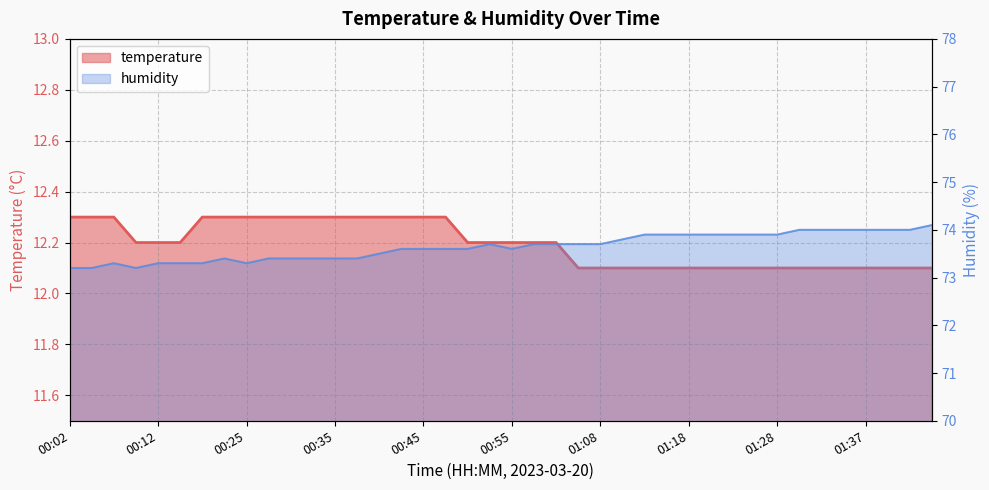

The humidity series shows 21.9 at 01:15. True or false?

False